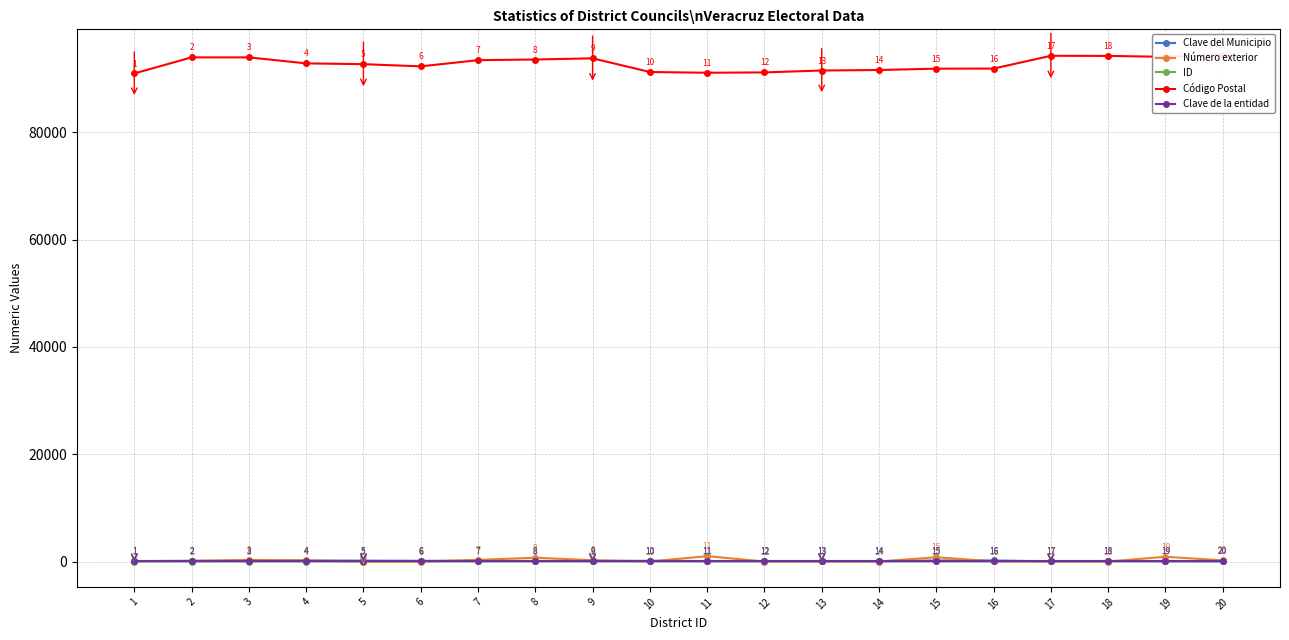

The value of Código Postal at 1 is 91000. True or false?

True